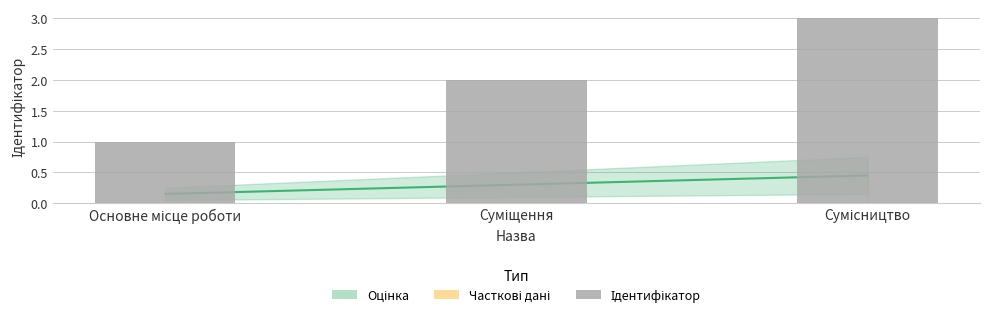

What is the approximate value at Основне місце роботи?

1